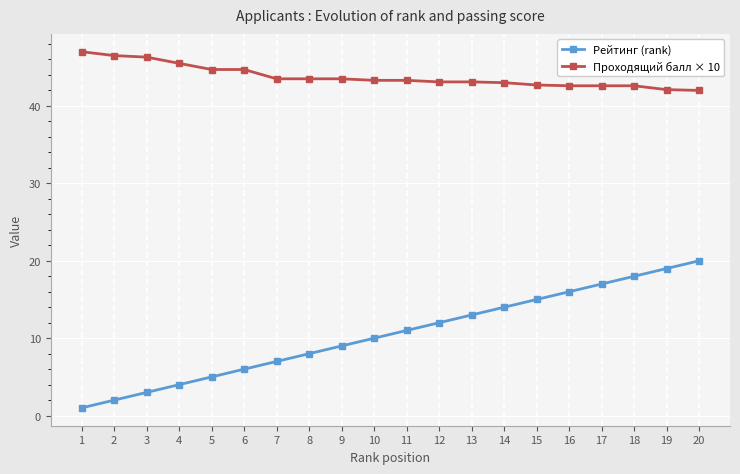

True or false: Проходящий балл × 10 and Рейтинг (rank) cross at least once.

False